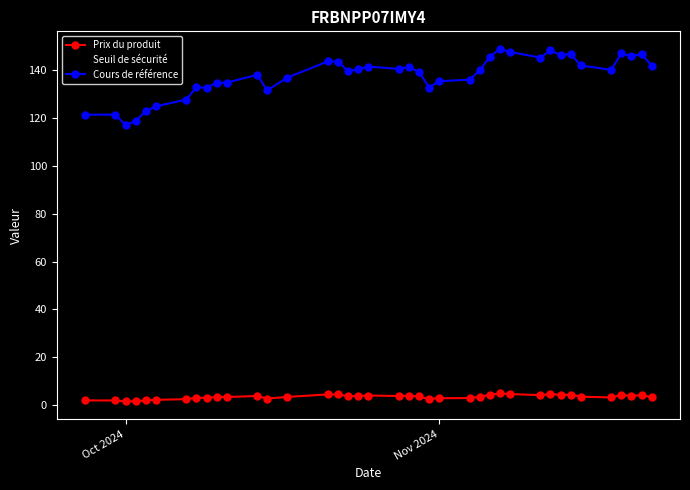

At how many categories does at least one series exceed 84?

39